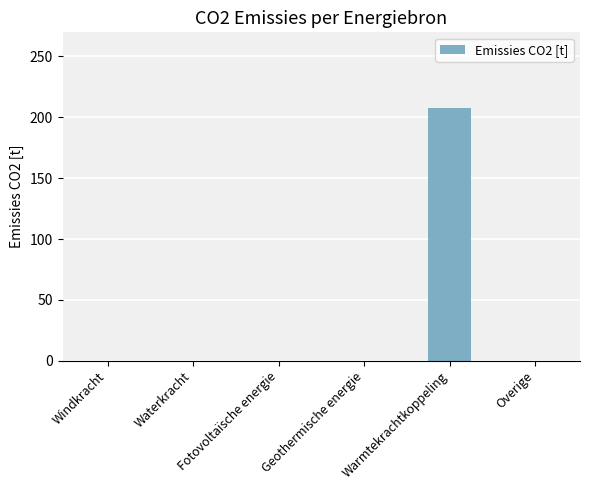

Are the bars horizontal?

No